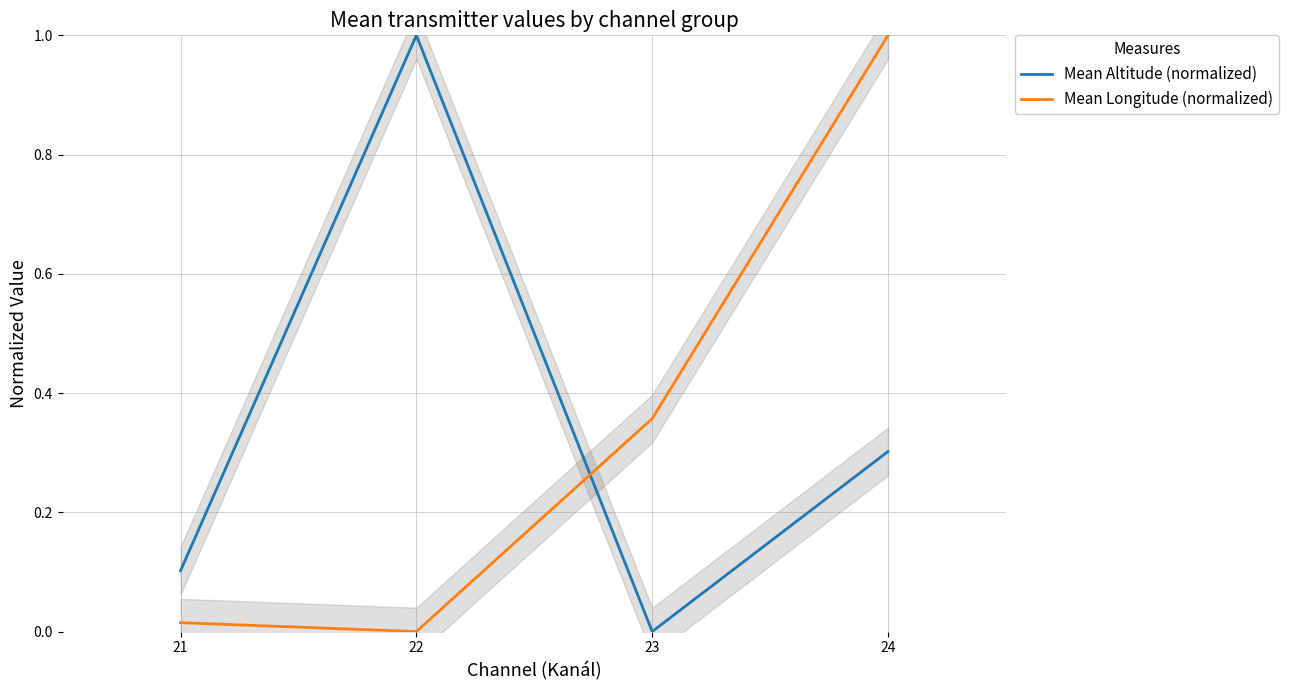

What is the sum of the Mean Altitude (normalized) values at 22 and 21?

1.1